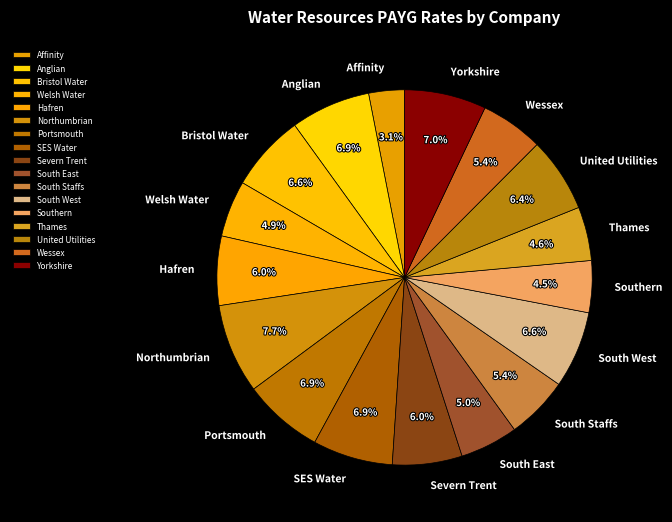

Is it true that United Utilities is 17% of the pie?

False